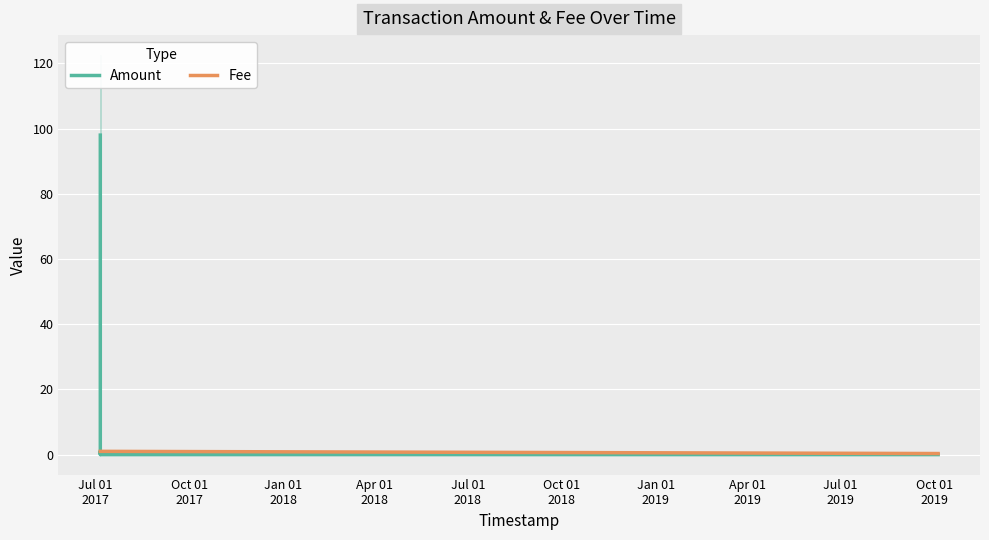

What is the difference between the maximum and minimum values in the Amount series?

98.0